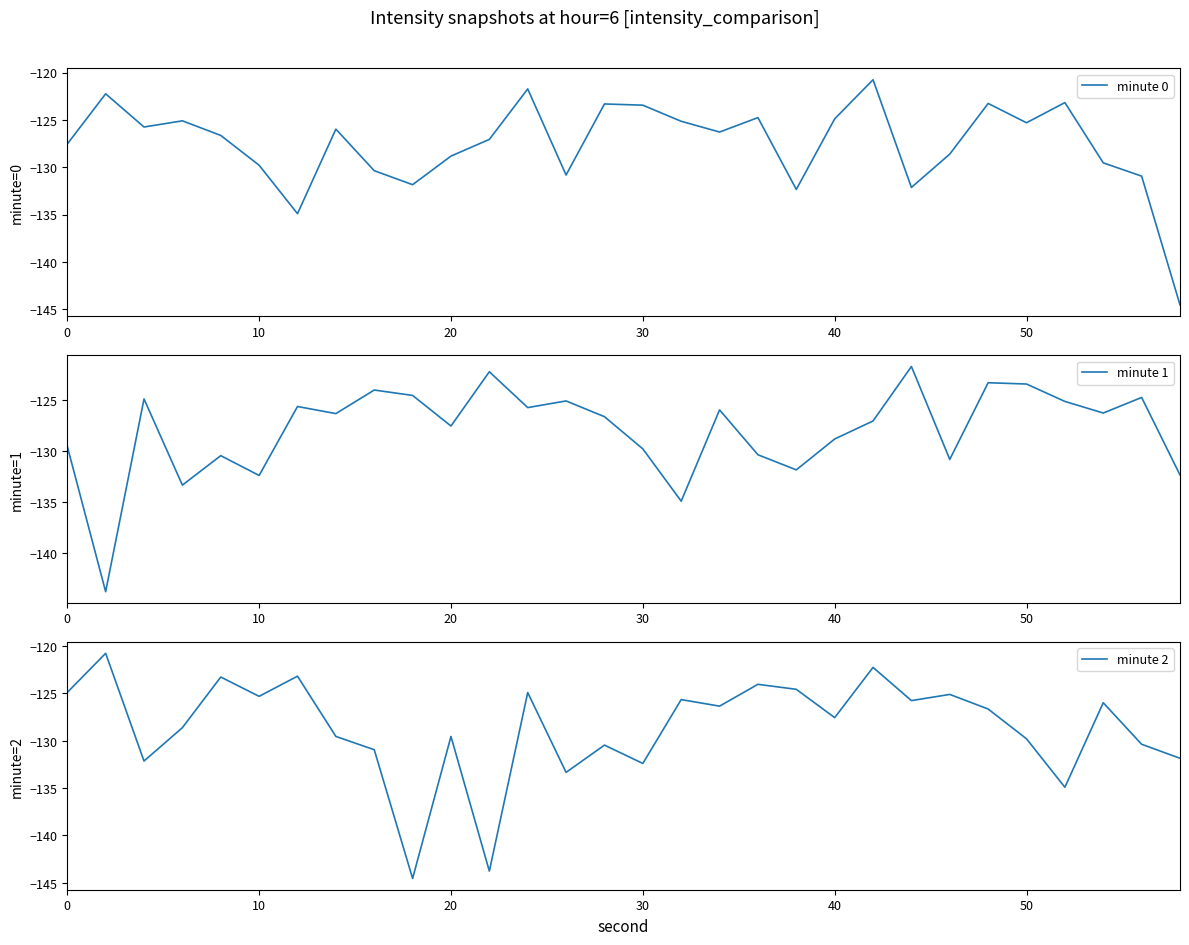

How many lines are shown in the chart?

3